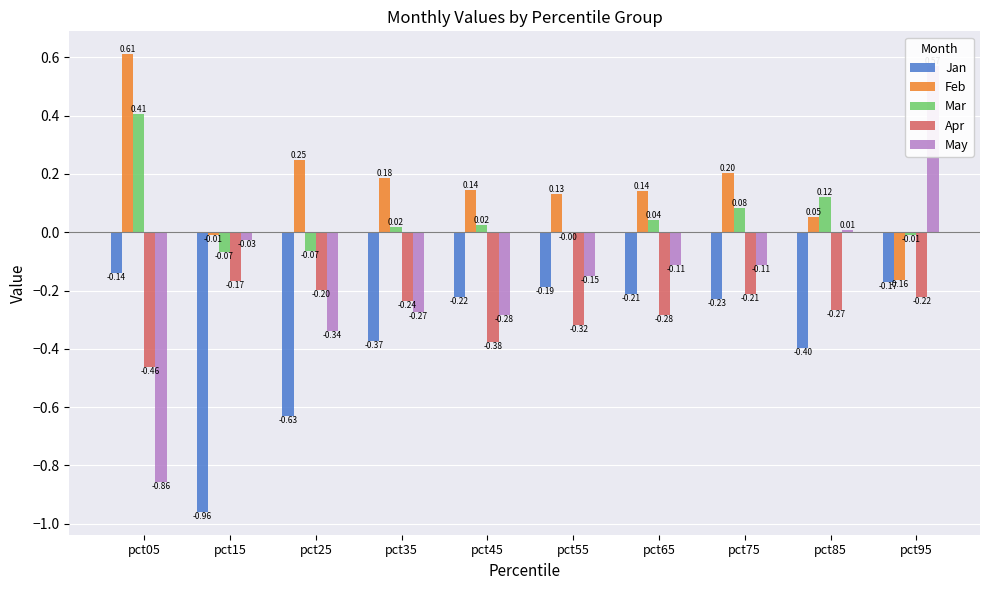

Reading left to right, transcribe all the data shown in this chart.

Jan: pct05=-0.1	pct15=-1.0	pct25=-0.6	pct35=-0.4	pct45=-0.2	pct55=-0.2	pct65=-0.2	pct75=-0.2	pct85=-0.4	pct95=-0.2
Feb: pct05=0.6	pct15=-0.0	pct25=0.2	pct35=0.2	pct45=0.1	pct55=0.1	pct65=0.1	pct75=0.2	pct85=0.1	pct95=-0.2
Mar: pct05=0.4	pct15=-0.1	pct25=-0.1	pct35=0.0	pct45=0.0	pct55=-0.0	pct65=0.0	pct75=0.1	pct85=0.1	pct95=-0.0
Apr: pct05=-0.5	pct15=-0.2	pct25=-0.2	pct35=-0.2	pct45=-0.4	pct55=-0.3	pct65=-0.3	pct75=-0.2	pct85=-0.3	pct95=-0.2
May: pct05=-0.9	pct15=-0.0	pct25=-0.3	pct35=-0.3	pct45=-0.3	pct55=-0.2	pct65=-0.1	pct75=-0.1	pct85=0.0	pct95=0.6